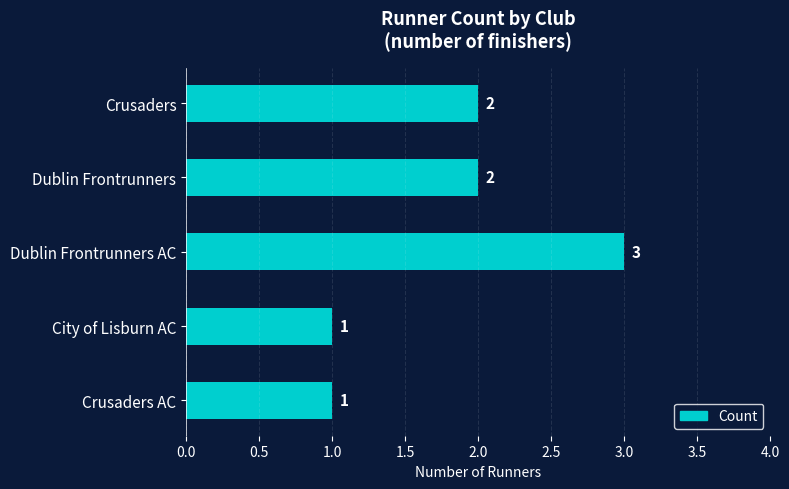

Is it true that the value at Crusaders is 3?

False